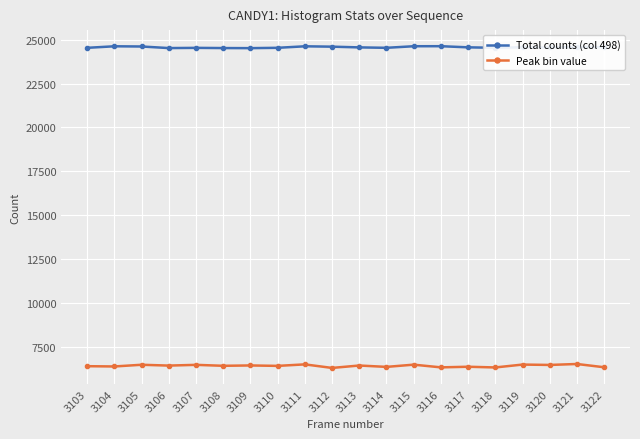

What is the difference between the maximum and minimum values in the Total counts (col 498) series?

111